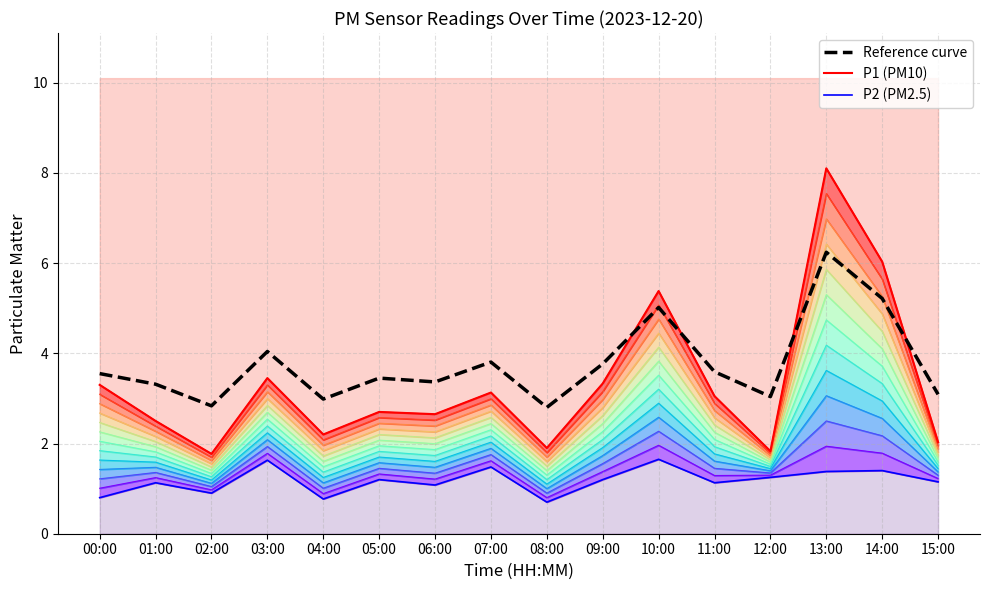

What is the total value across all series at 06:00?

7.1